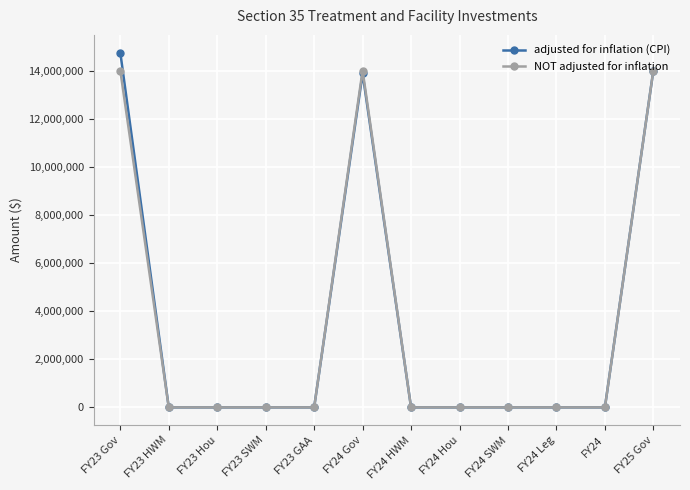

The adjusted for inflation (CPI) series shows 8410540 at FY24. True or false?

False